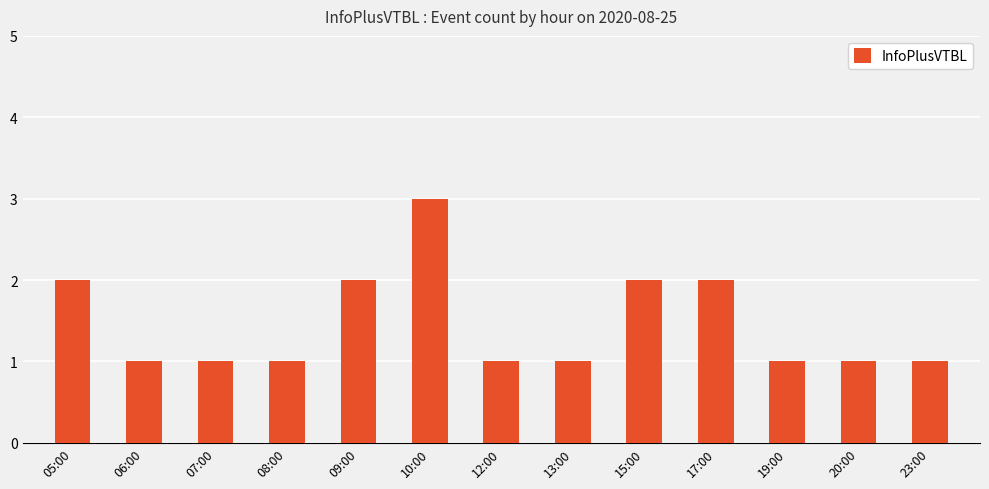

What position from the left is 08:00?

4